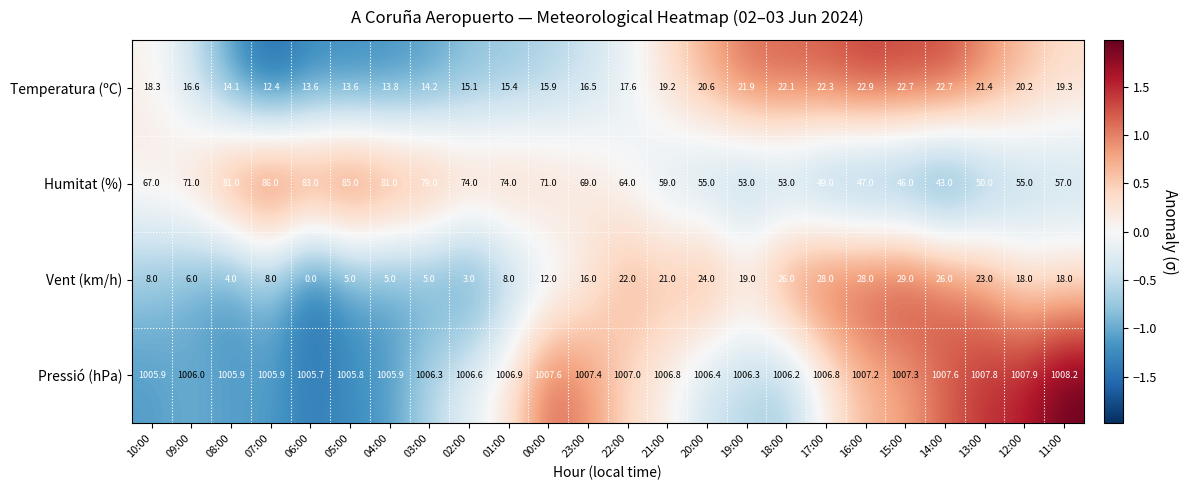

How many series are shown in this chart?

4